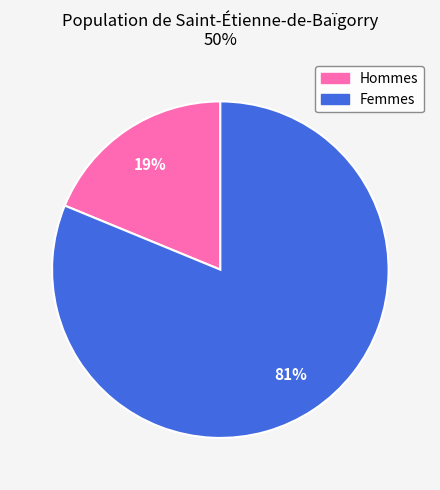

Is there any slice that represents more than half of the pie?

Yes